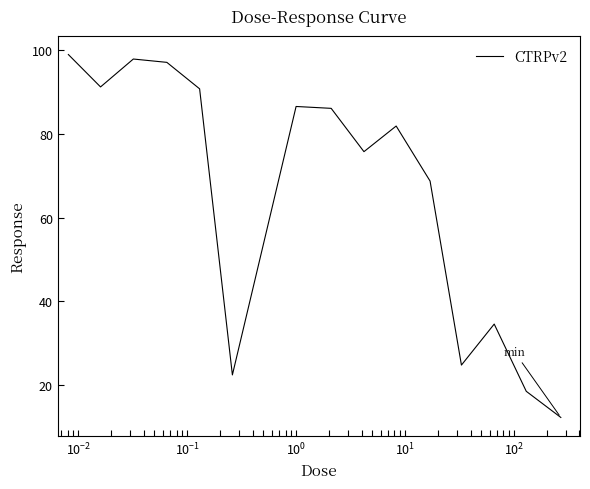

What is the smallest value displayed?

12.3